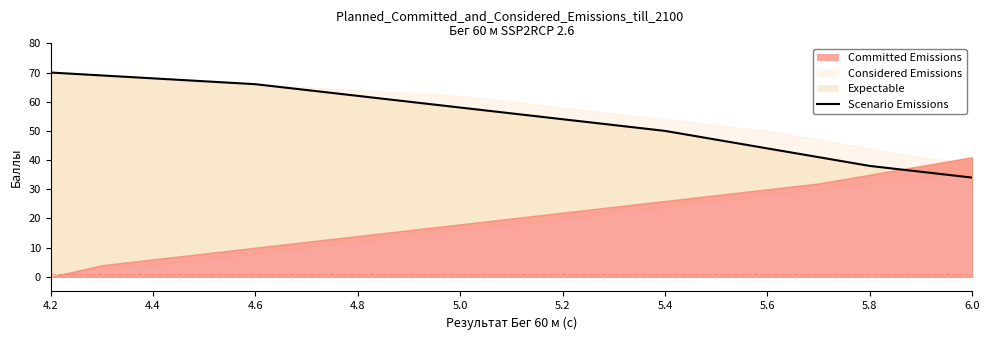

Is it true that the value at 5.0 is 91?

False